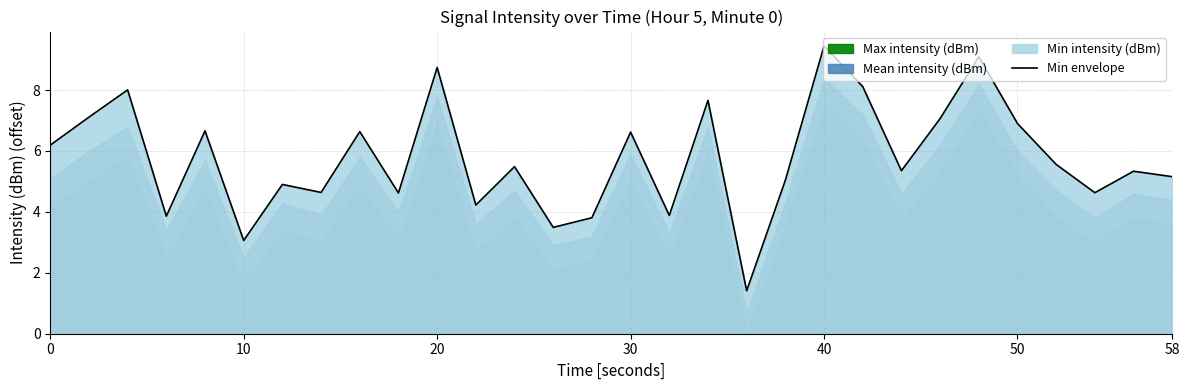

The Min envelope series shows 9.7 at 30. True or false?

False